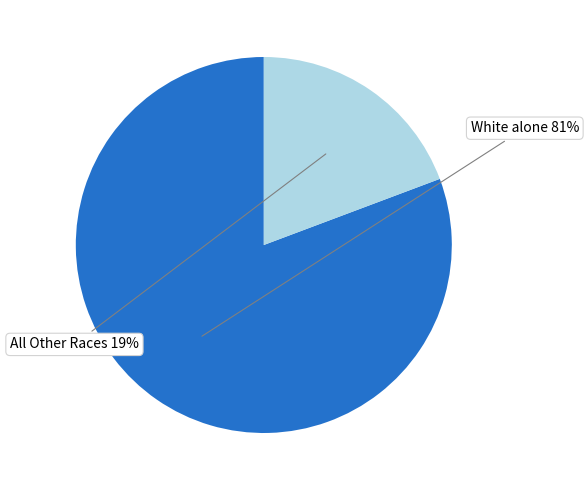

To the nearest percent, what is the average slice percentage?

50%